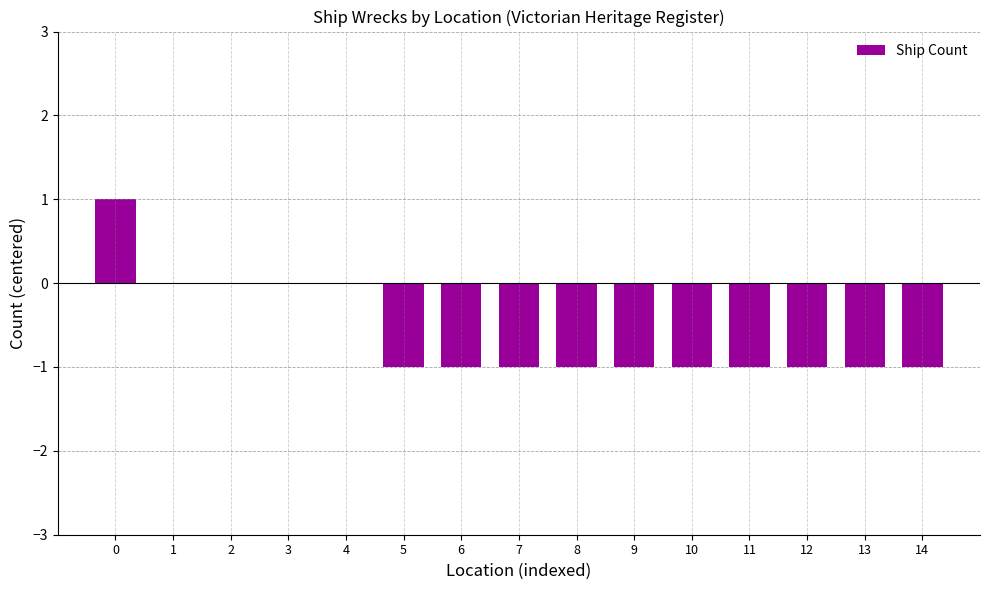

Reading left to right, what are all the values shown in this chart?

1	0	0	0	0	-1	-1	-1	-1	-1	-1	-1	-1	-1	-1